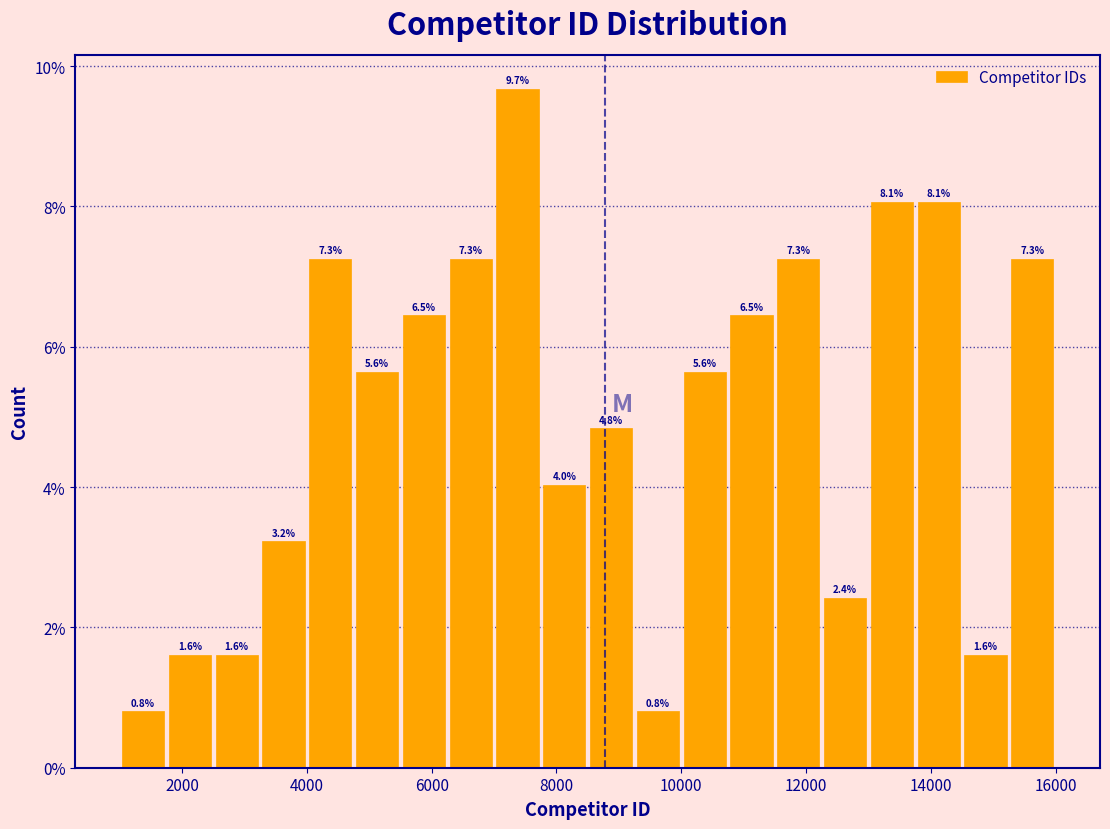

Around what value on the x-axis is the tallest bar? Give the approximate position of its centre, as read against the axis.

7400